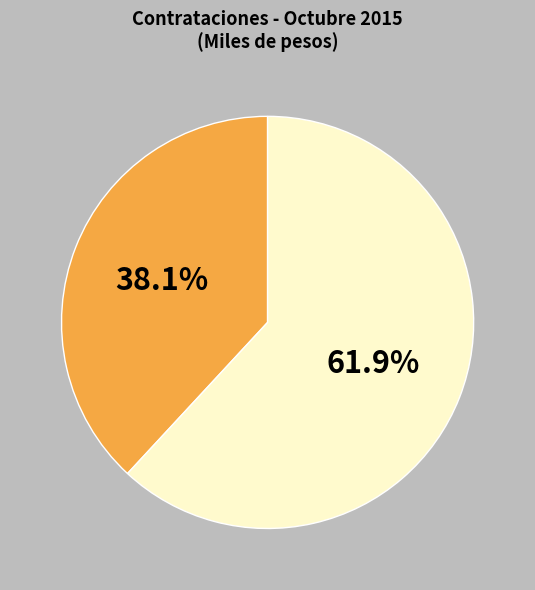

Does any single category account for the majority?

Yes